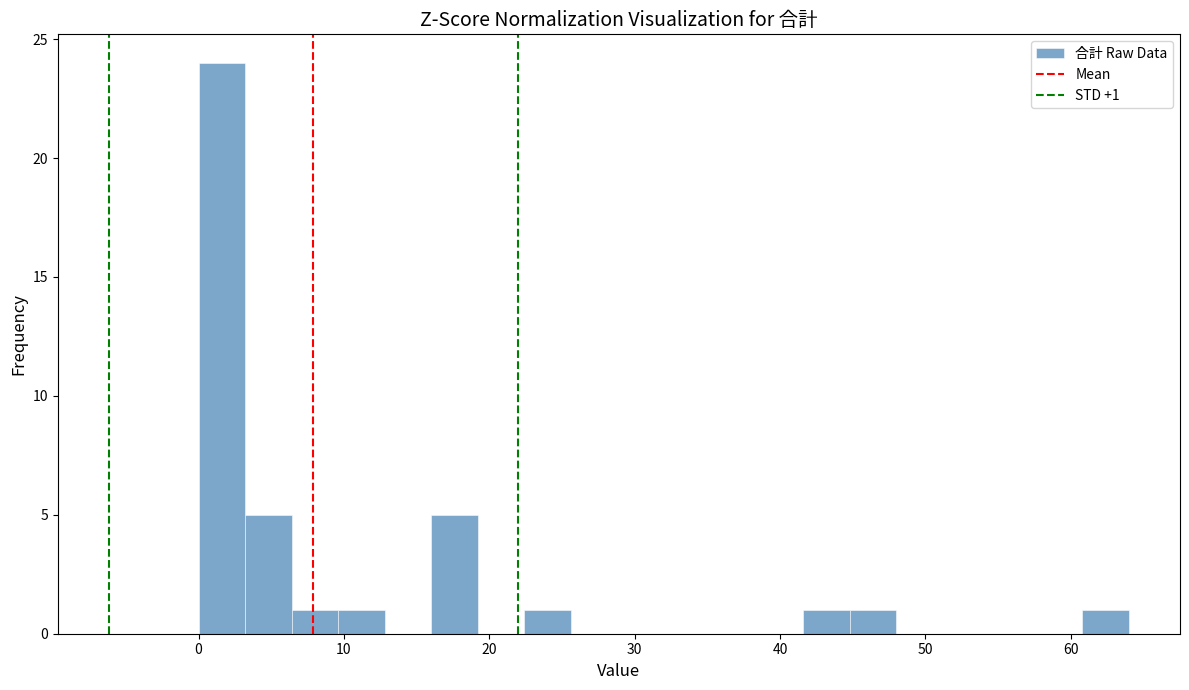

Read against the x-axis, roughly where is the centre of the tallest bar?

2